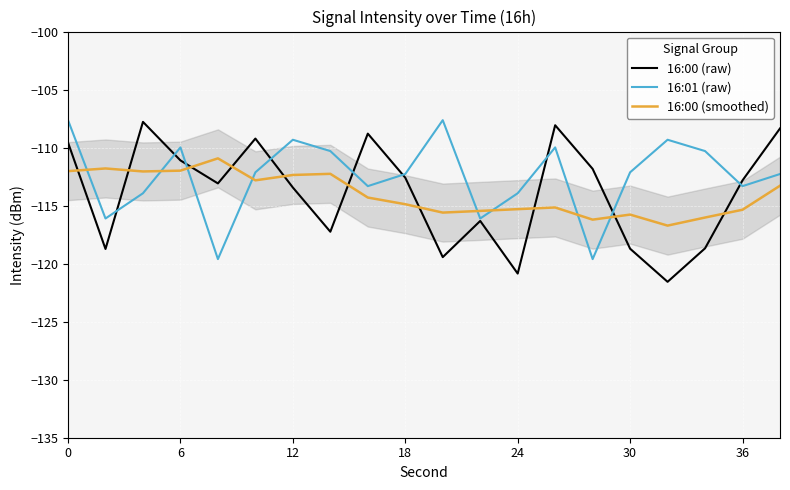

What is the maximum value for 16:01 (raw)?

-107.6